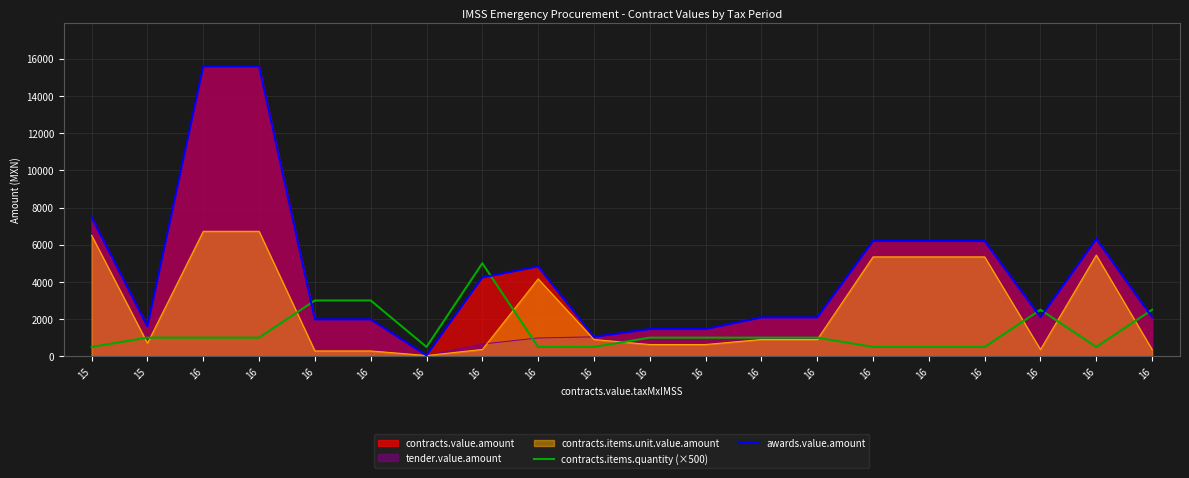

What is the maximum value shown in the chart?

15590.4